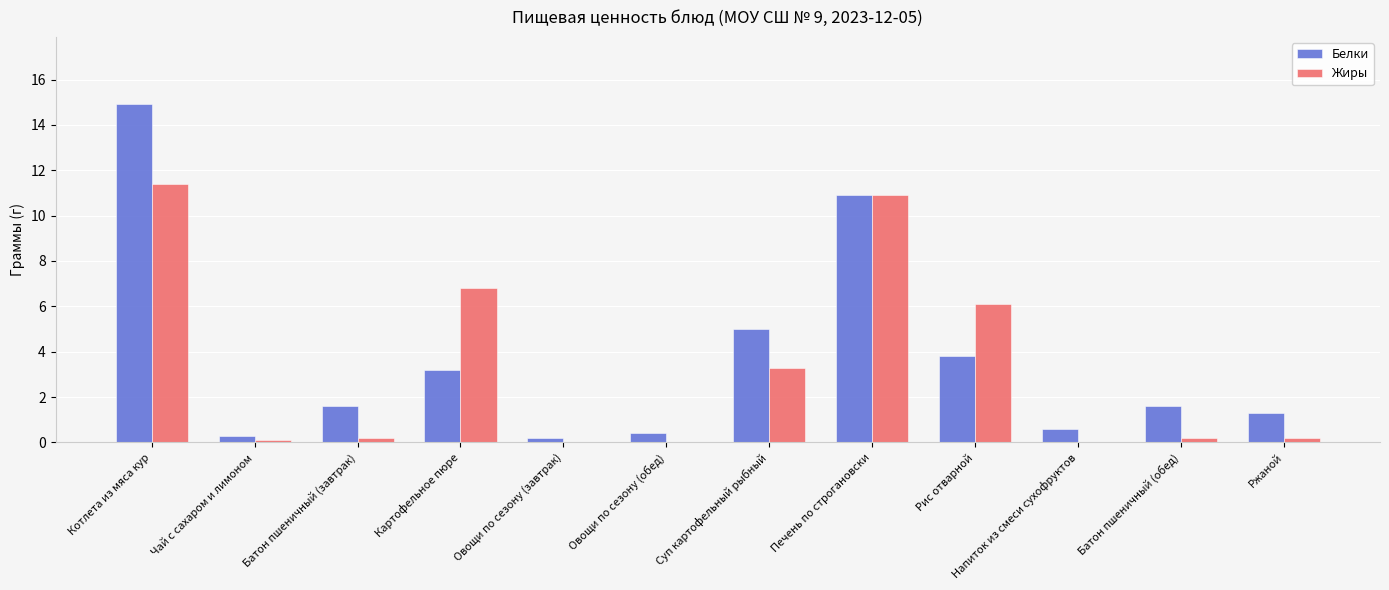

Reading right to left, extract all data points from this chart.

Белки: 1.3	1.6	0.6	3.8	10.9	5.0	0.4	0.2	3.2	1.6	0.3	14.9
Жиры: 0.2	0.2	0.0	6.1	10.9	3.3	0.0	0.0	6.8	0.2	0.1	11.4